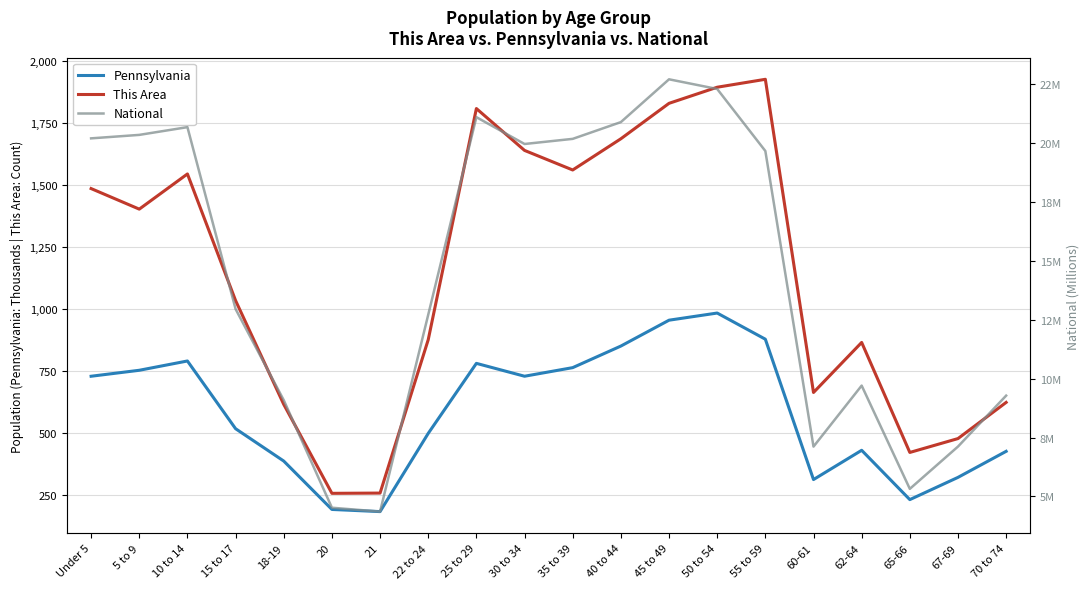

Which series has the largest range (max minus min)?

This Area